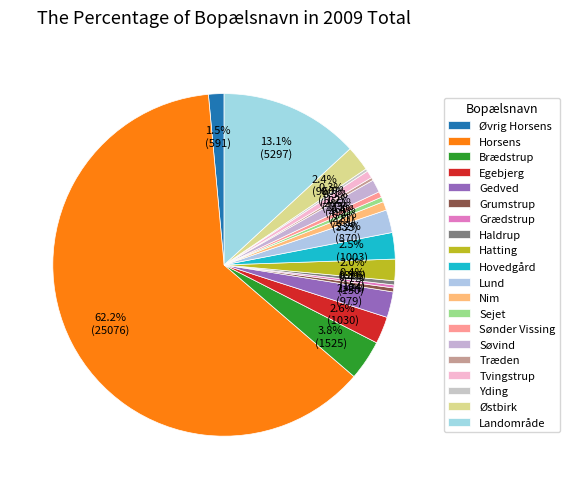

Which has a higher value, Hovedgård or Haldrup?

Hovedgård